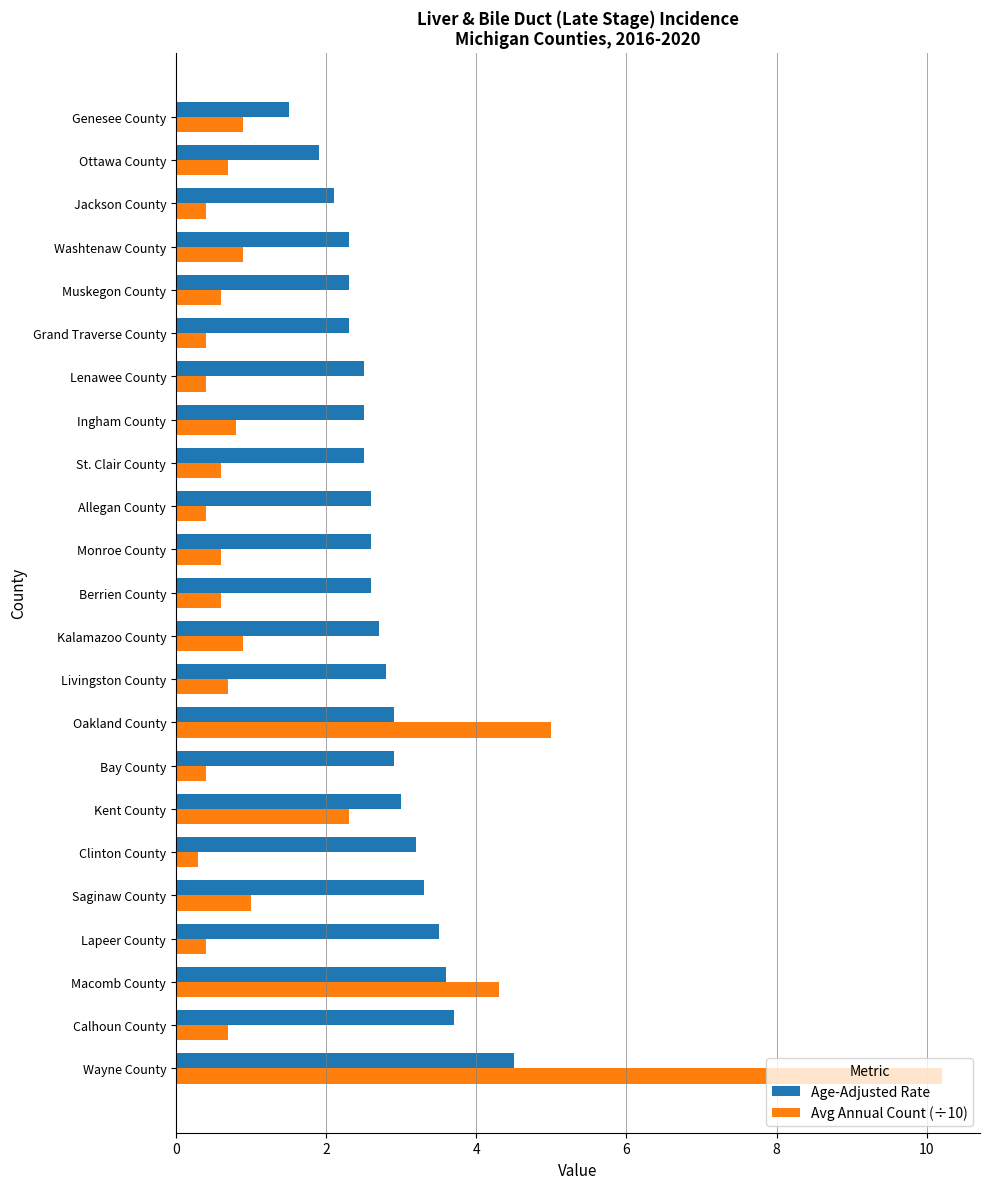

What is the difference between the maximum and minimum values in the Age-Adjusted Rate series?

3.0